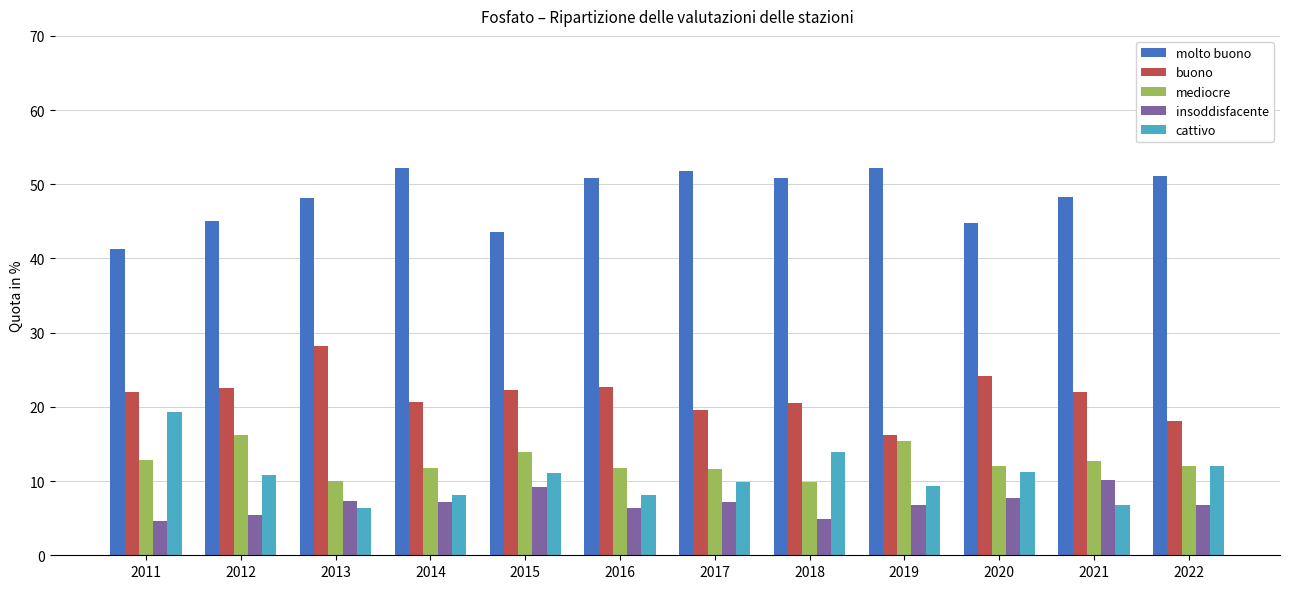

The molto buono series shows 17.9 at 2018. True or false?

False